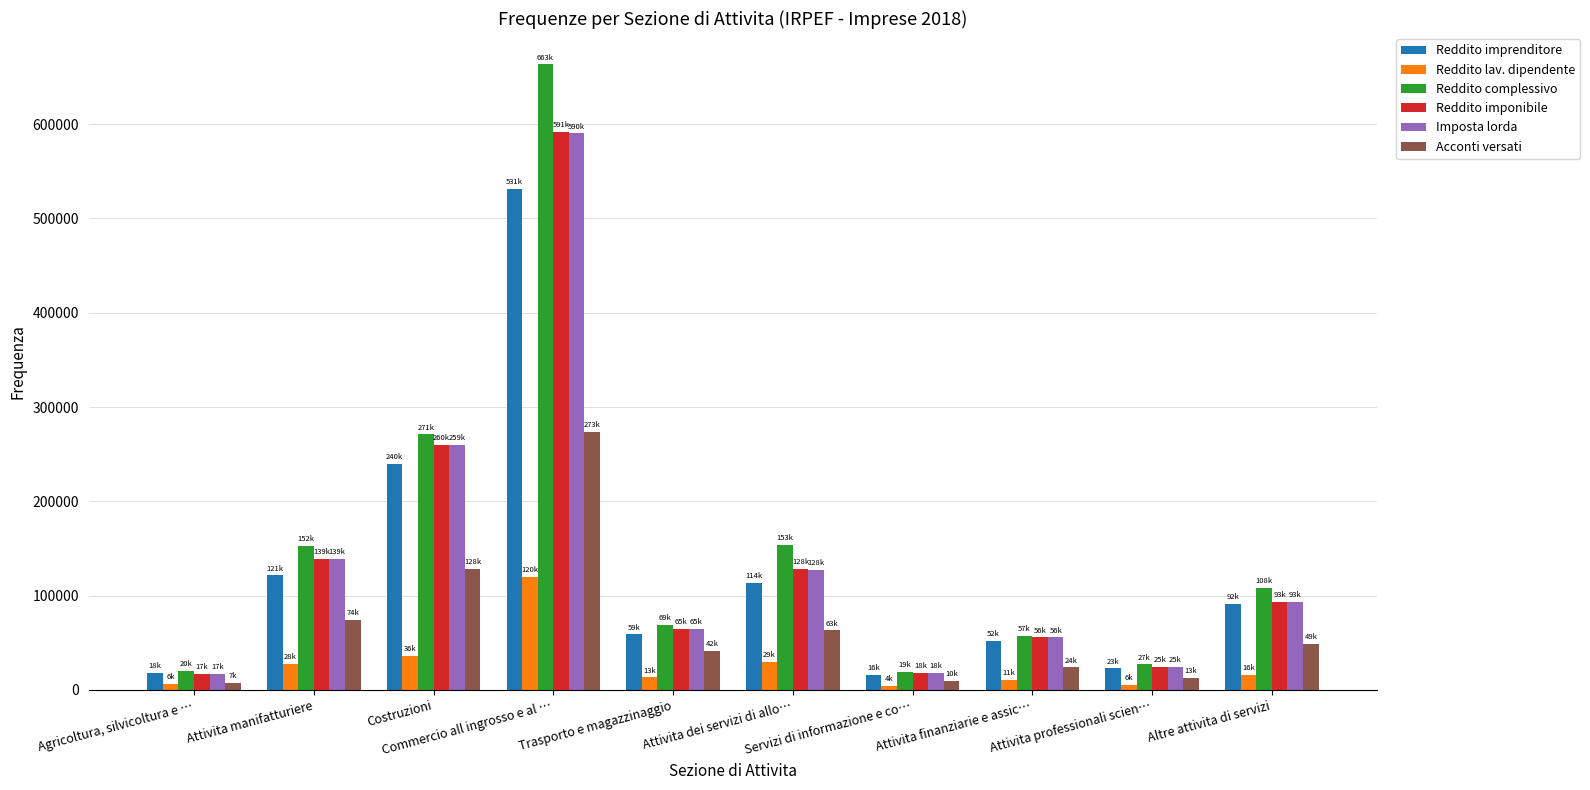

Which series changed the most between Attivita finanziarie e assic… and Altre attivita di servizi?

Reddito complessivo